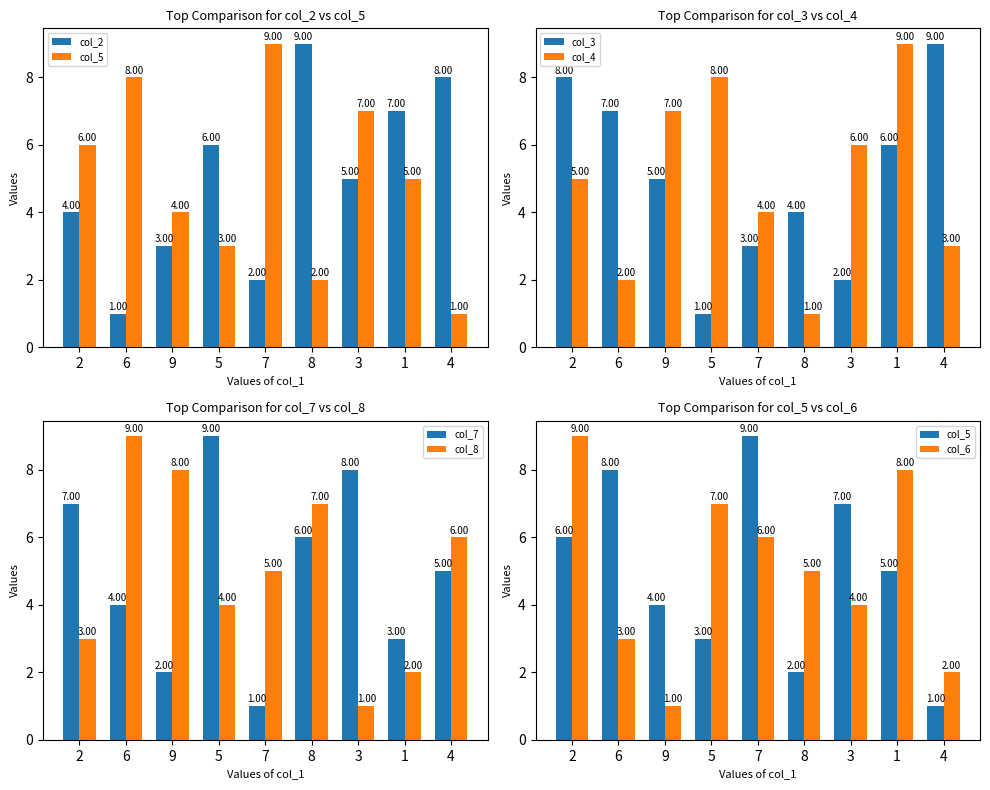

What is the difference between the maximum and minimum values in the col_4 series?

8